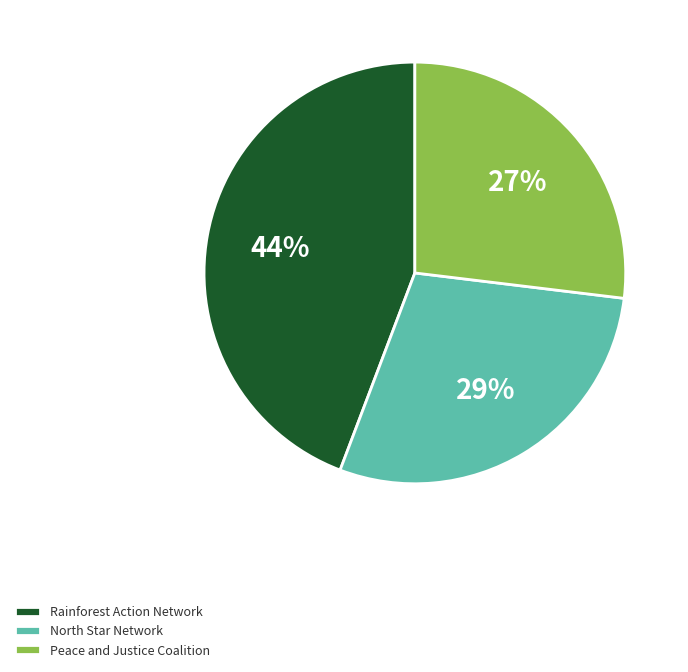

Is Rainforest Action Network the majority of the pie?

No